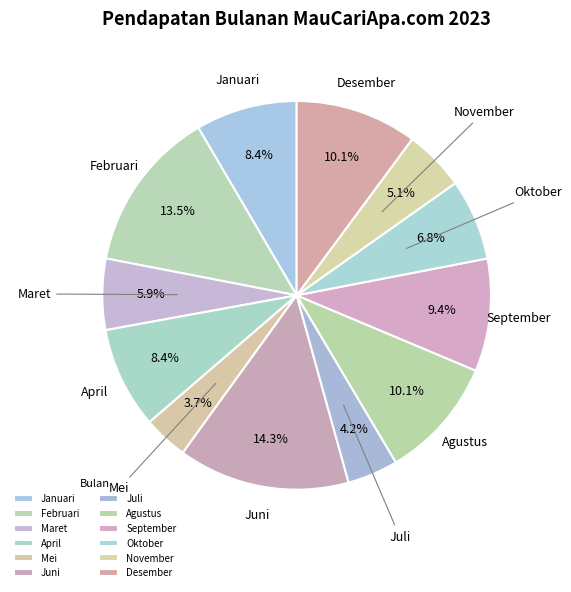

How many segments does this pie chart have?

12